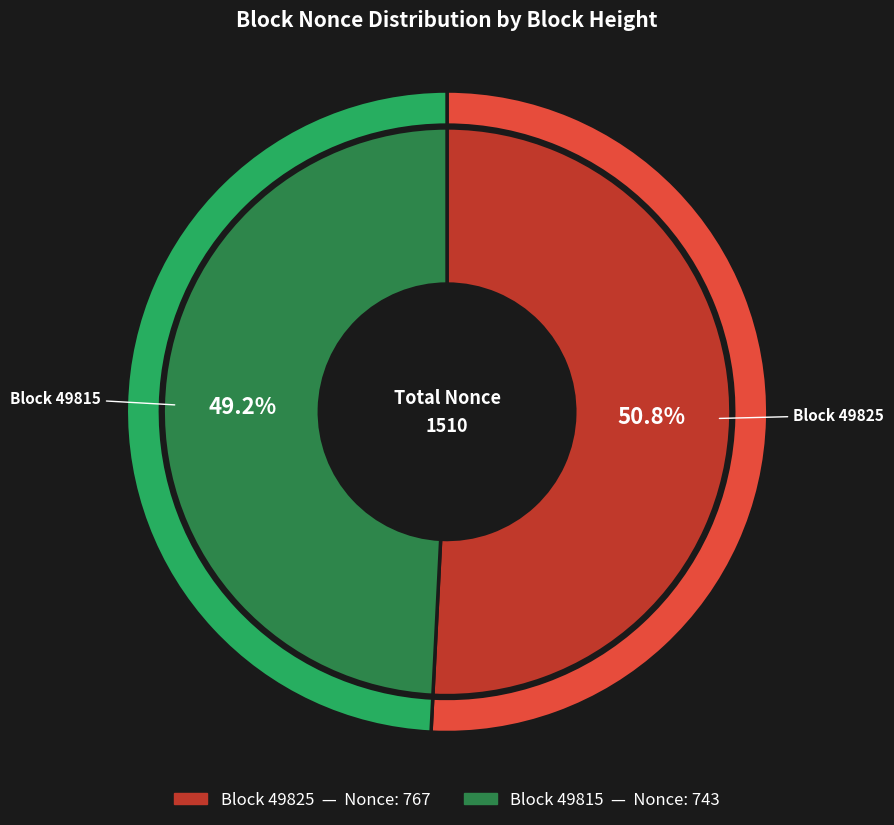

Approximately how many times larger is the value at 49825 compared to 49815?

1.0